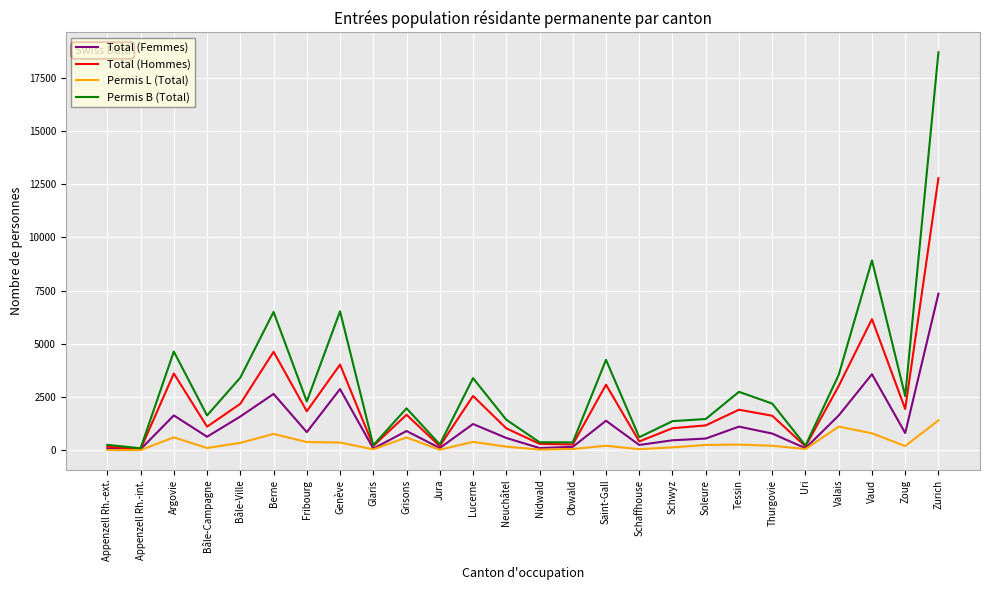

Which category has the highest value in the Total (Femmes) series?

Zurich